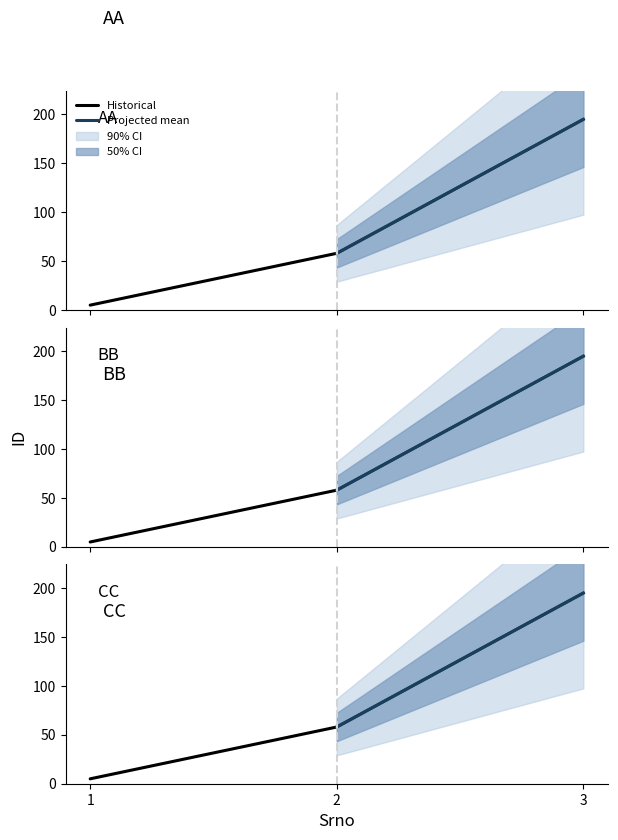

What is the approximate value of Historical at 2, to the nearest 5?

60